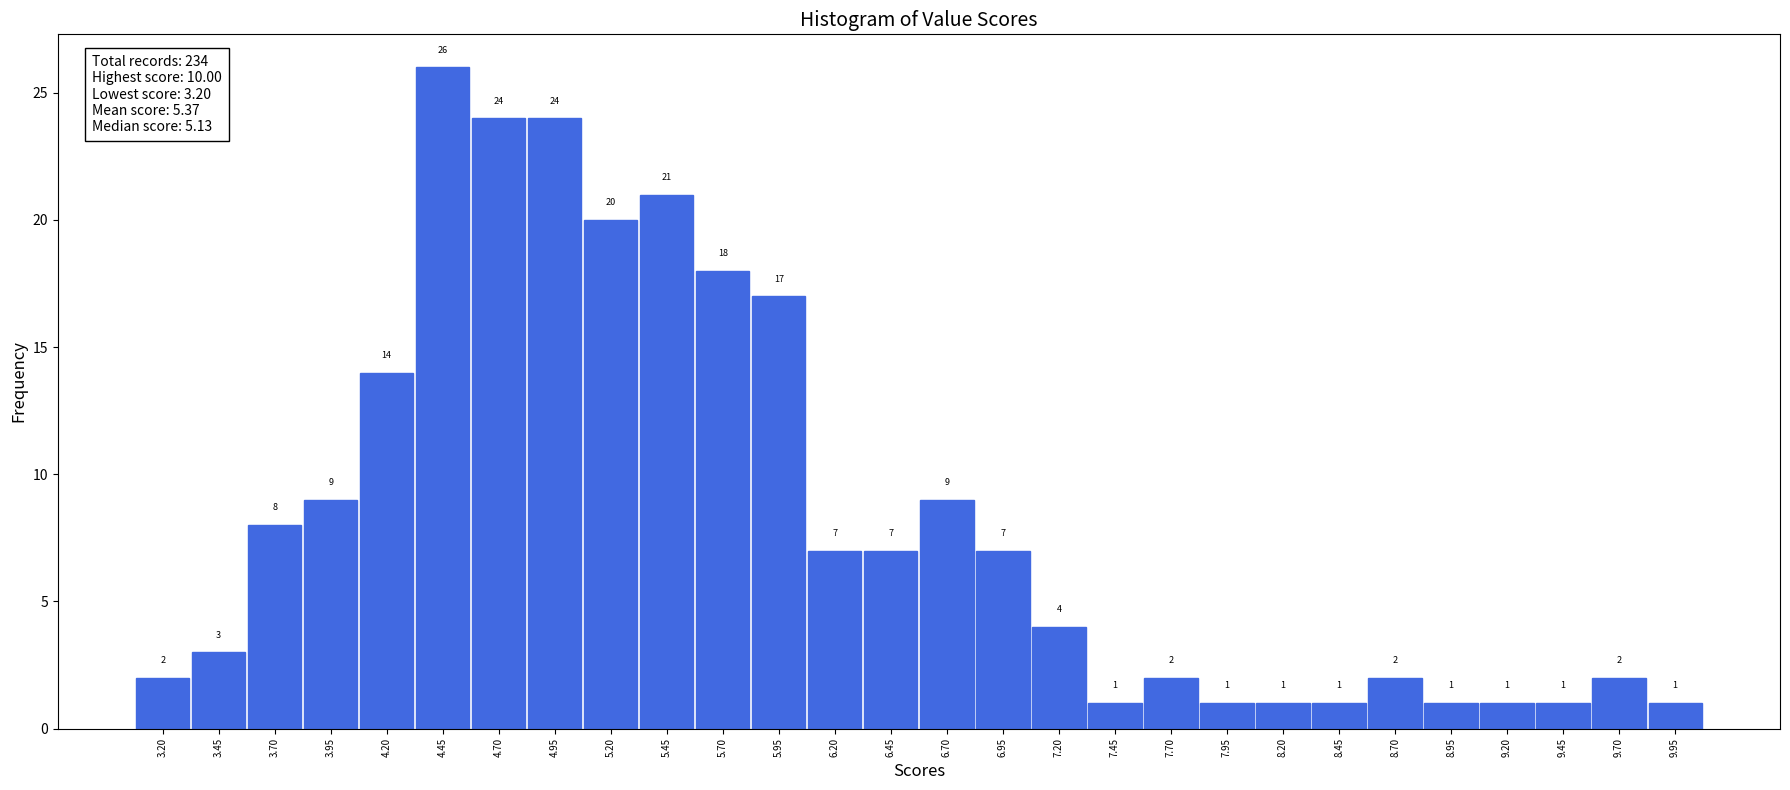

Over which range of the x-axis is the bar tallest?

4.325 to 4.575